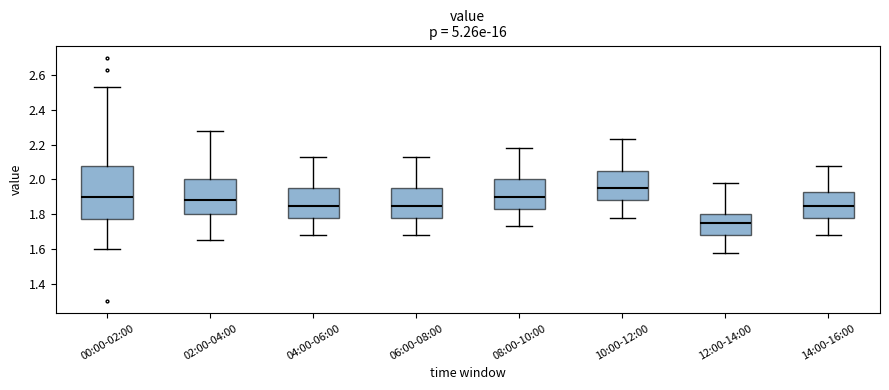

Reading left to right, read every box against the y-axis: the position of its median line, the range the box covers, and the ends of its whiskers. The values are not printed on the chart, so give them approximately, as read against the axis.

00:00-02:00: median 1.90, box 1.78 to 2.08, whiskers 1.60 to 2.54
02:00-04:00: median 1.88, box 1.80 to 2.00, whiskers 1.66 to 2.28
04:00-06:00: median 1.86, box 1.78 to 1.96, whiskers 1.68 to 2.14
06:00-08:00: median 1.86, box 1.78 to 1.96, whiskers 1.68 to 2.14
08:00-10:00: median 1.90, box 1.84 to 2.00, whiskers 1.74 to 2.18
10:00-12:00: median 1.96, box 1.88 to 2.06, whiskers 1.78 to 2.24
12:00-14:00: median 1.76, box 1.68 to 1.80, whiskers 1.58 to 1.98
14:00-16:00: median 1.86, box 1.78 to 1.94, whiskers 1.68 to 2.08